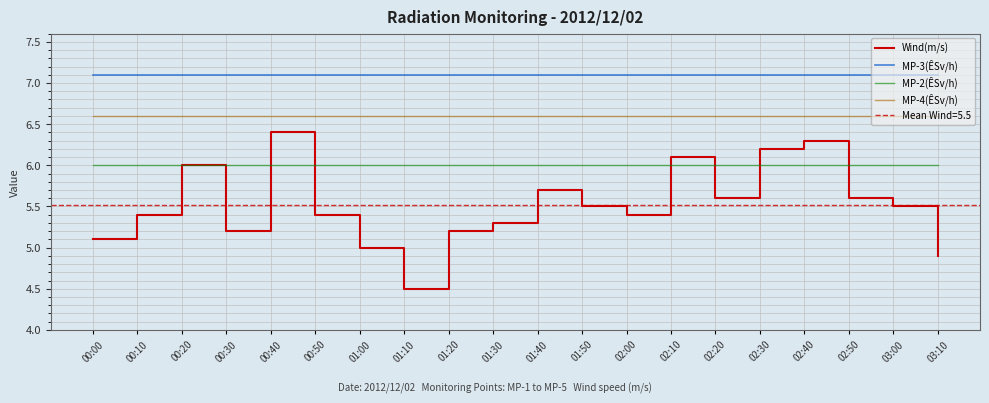

Count the number of categories in the chart.

20